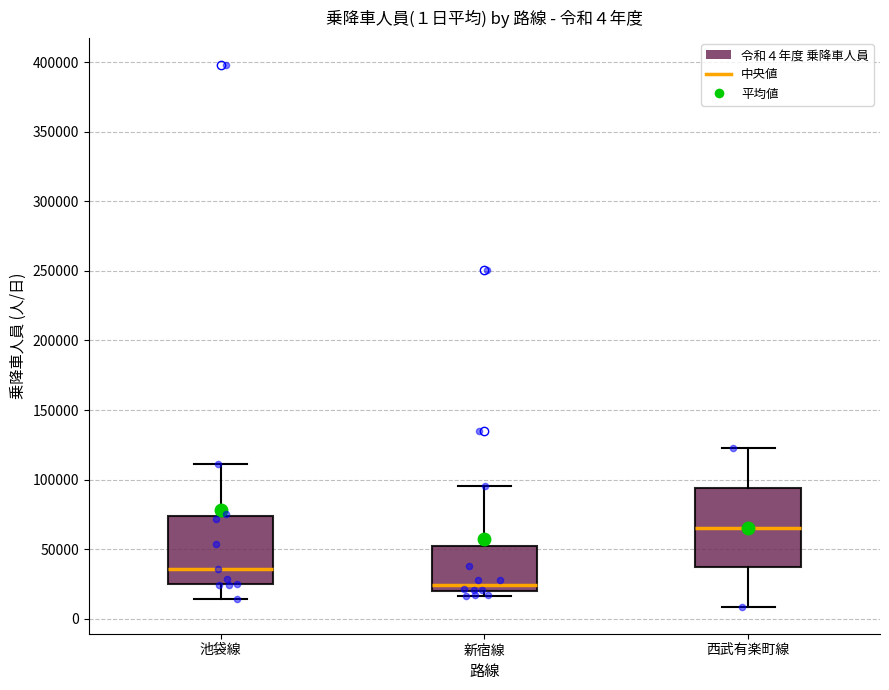

Which box has the lowest median line?

新宿線